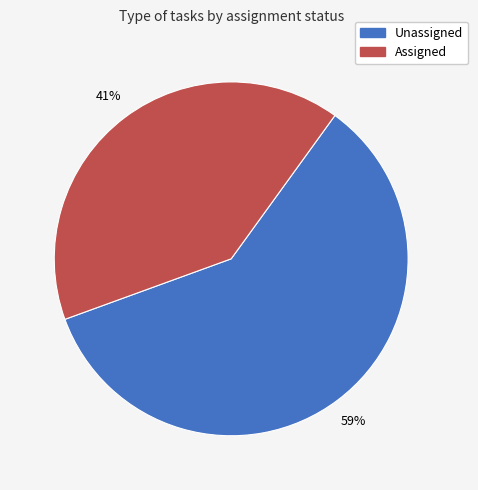

Does any single category account for the majority?

Yes